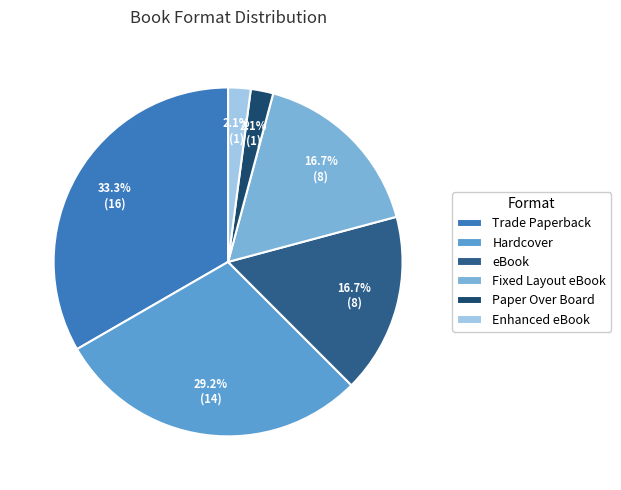

Is there a majority slice in this chart?

No